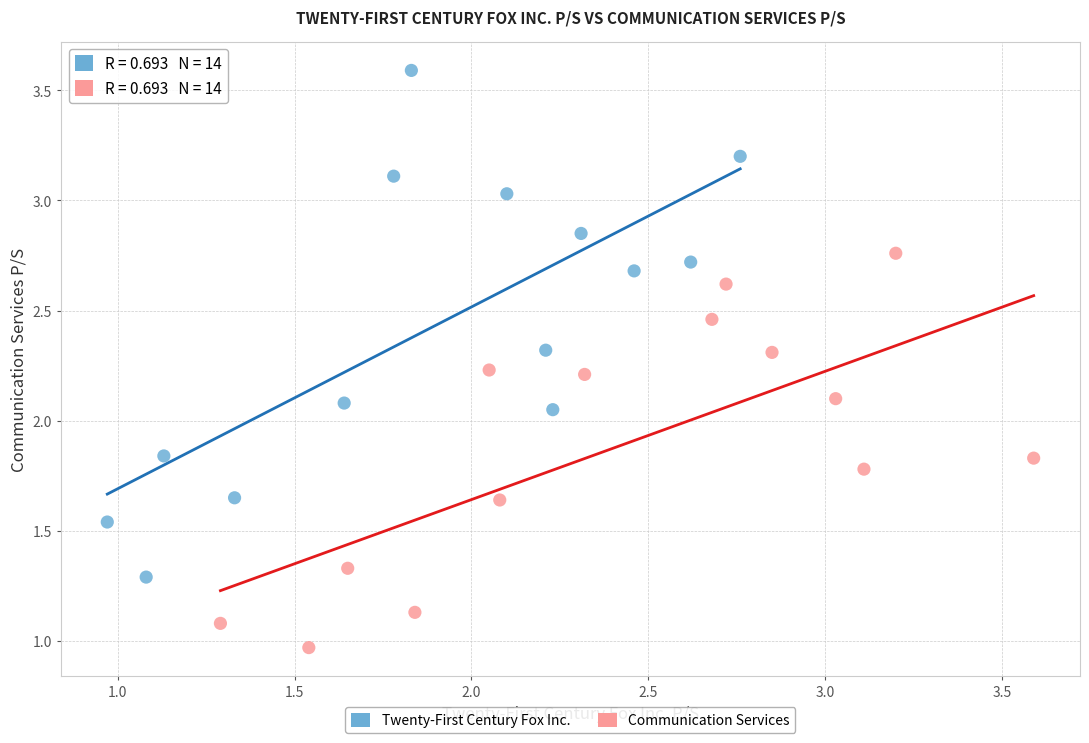

Which series has the largest Y range (max minus min)?

Twenty-First Century Fox Inc.